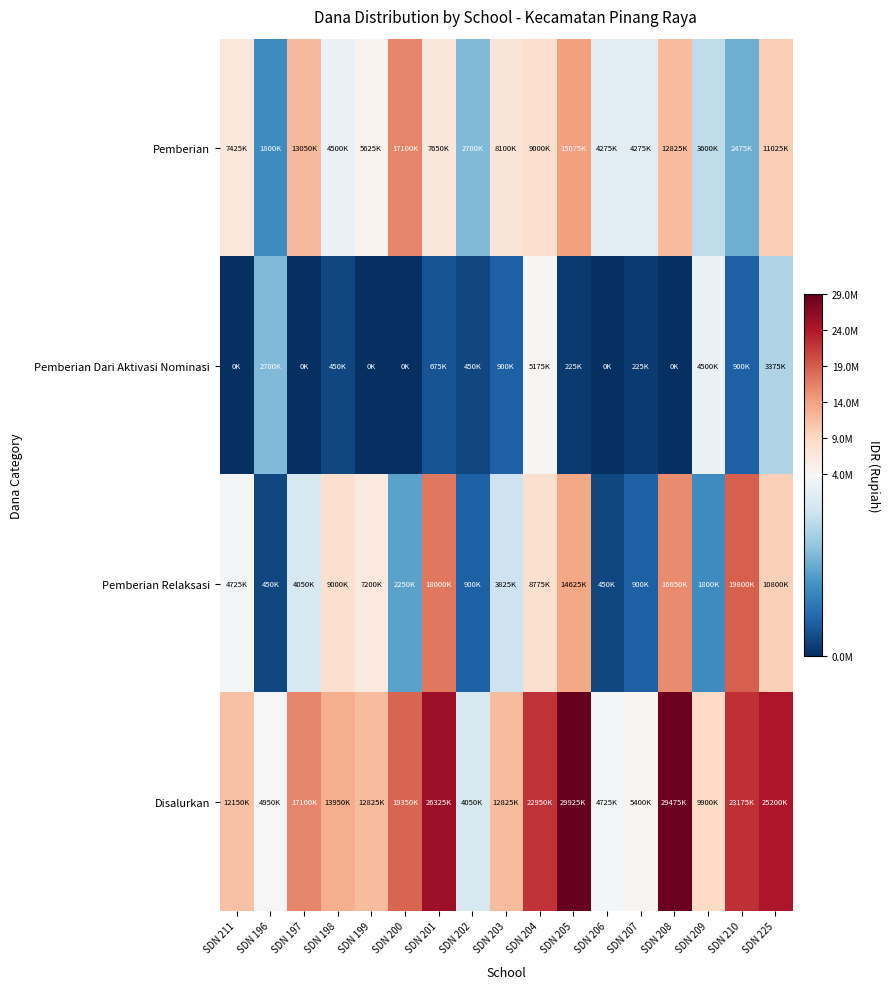

At SDN 206, list the series in order from smallest to largest.

Pemberian Dari Aktivasi Nominasi, Pemberian Relaksasi, Pemberian, Disalurkan